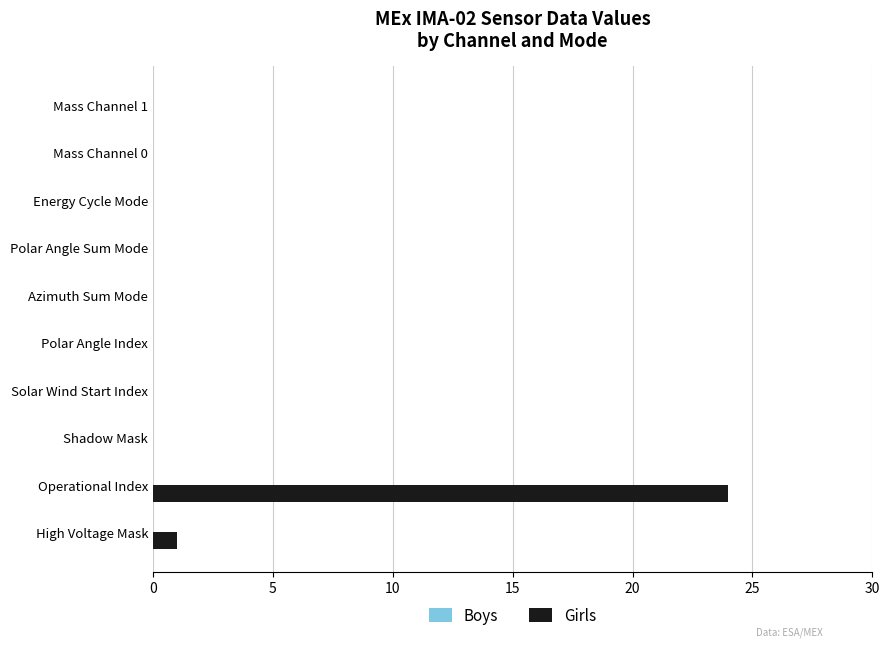

Which label corresponds to the largest value in the chart?

Operational Index